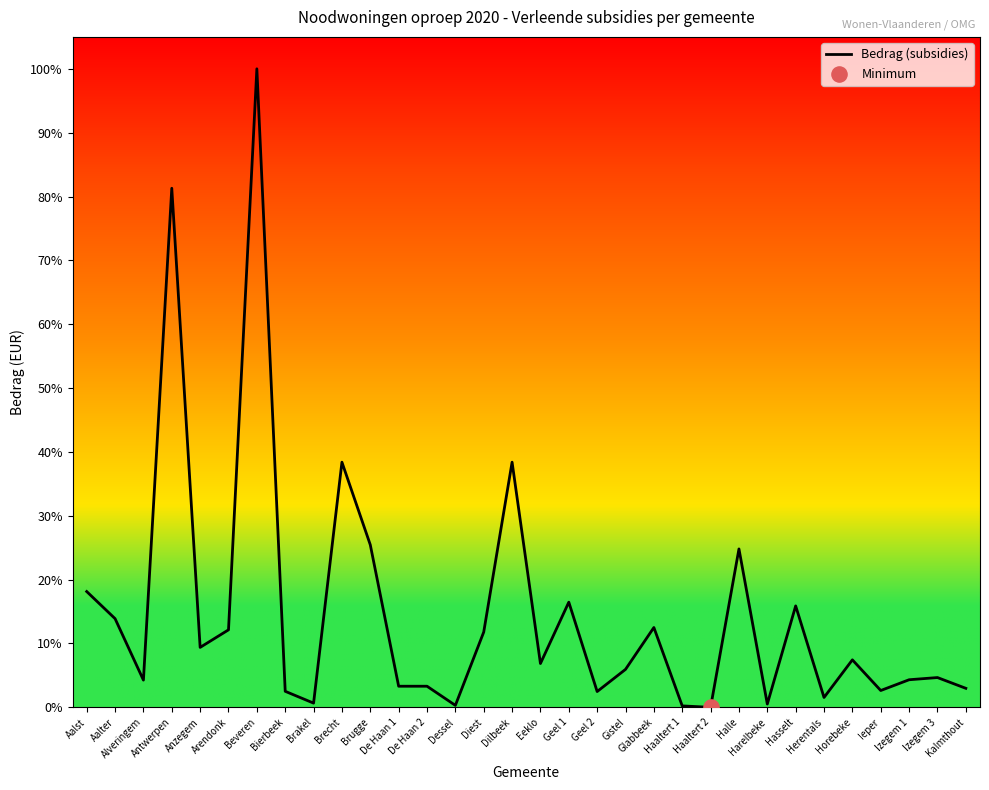

What is the change in value from Harelbeke to Ieper?

+23871.4